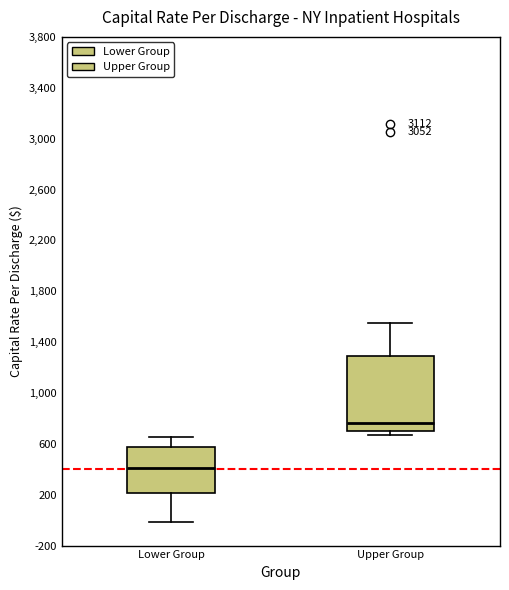

Which box is the tallest, from its lower edge to its upper edge?

Upper Group